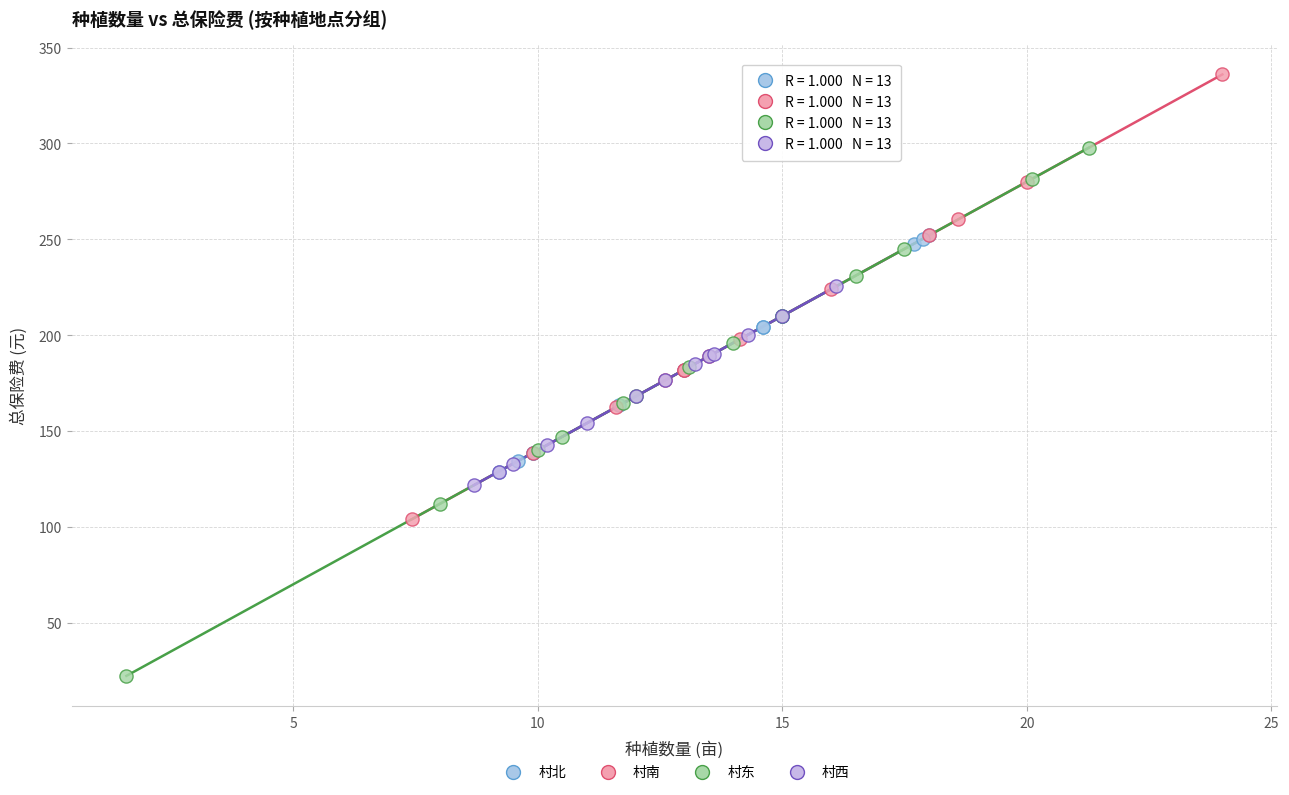

Which series has the largest Y range (max minus min)?

村东